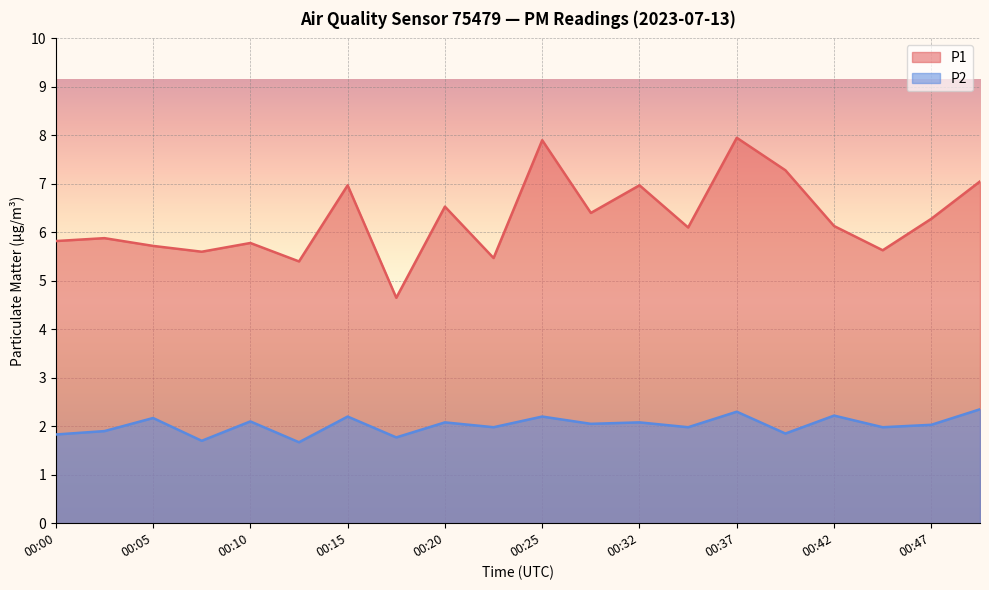

Rank the categories by P1 value from highest to lowest.

00:37, 00:25, 00:39, 00:50, 00:15, 00:32, 00:20, 00:27, 00:47, 00:42, 00:34, 00:03, 00:00, 00:10, 00:05, 00:45, 00:07, 00:22, 00:12, 00:17